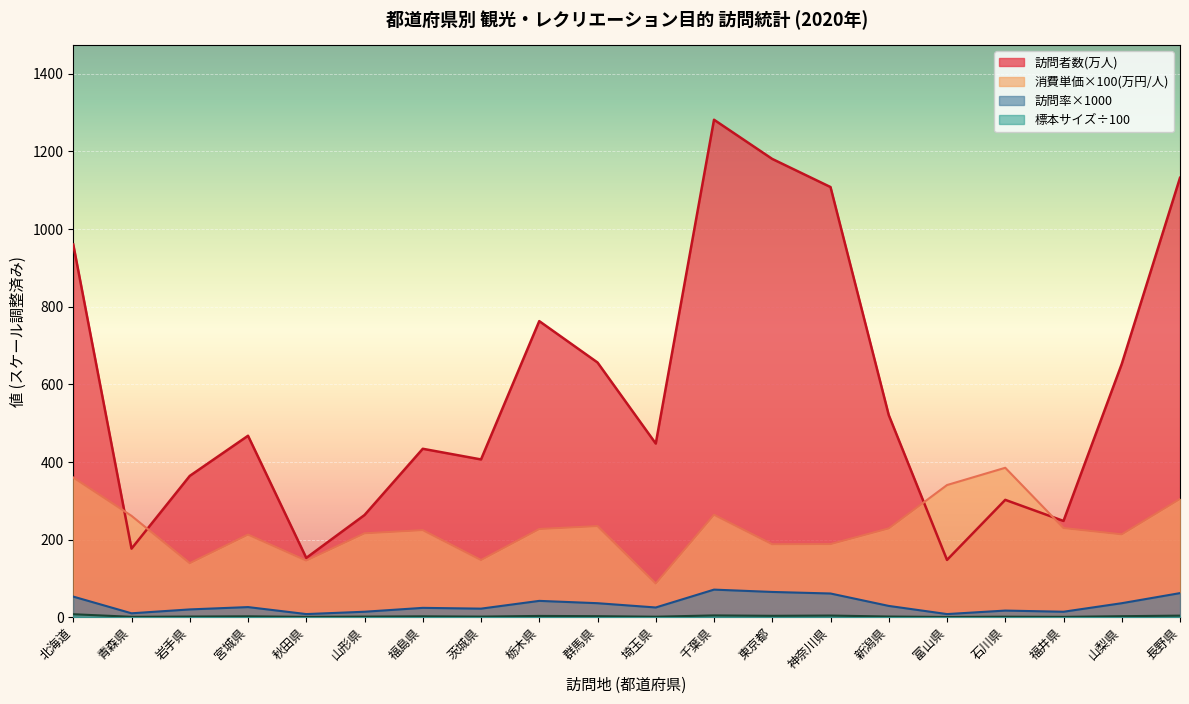

At which label does 訪問者数(万人) reach its minimum?

富山県